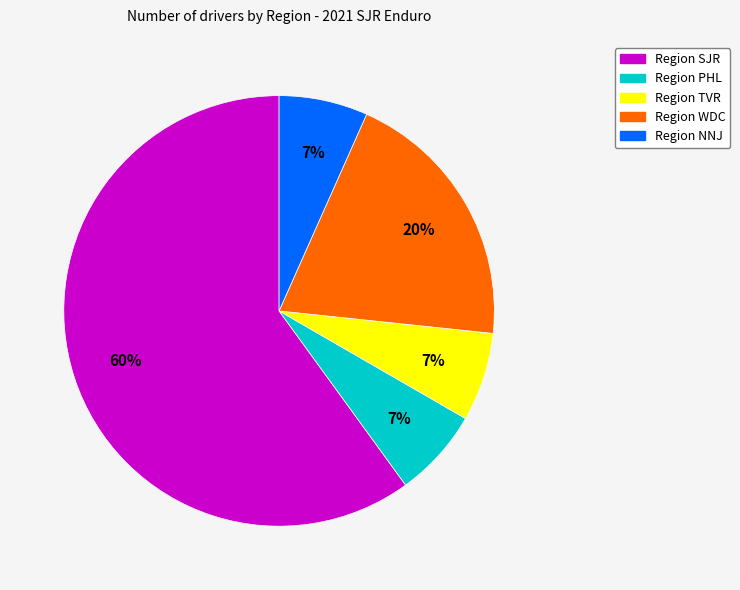

Is there a majority slice in this chart?

Yes